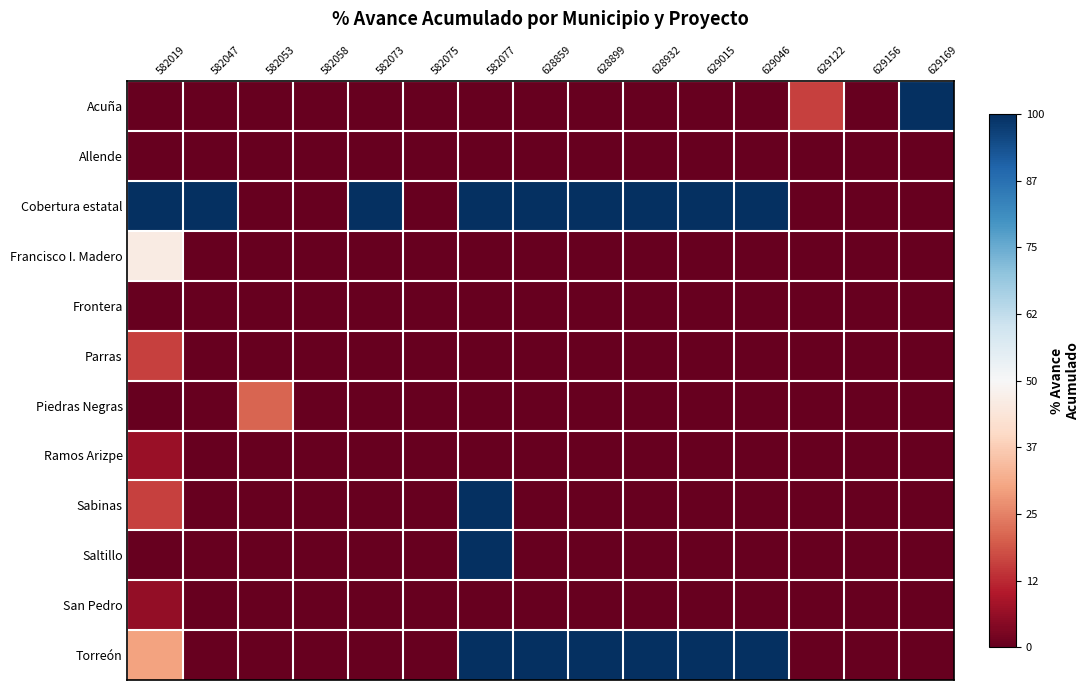

Which label corresponds to the smallest value in the chart?

582019